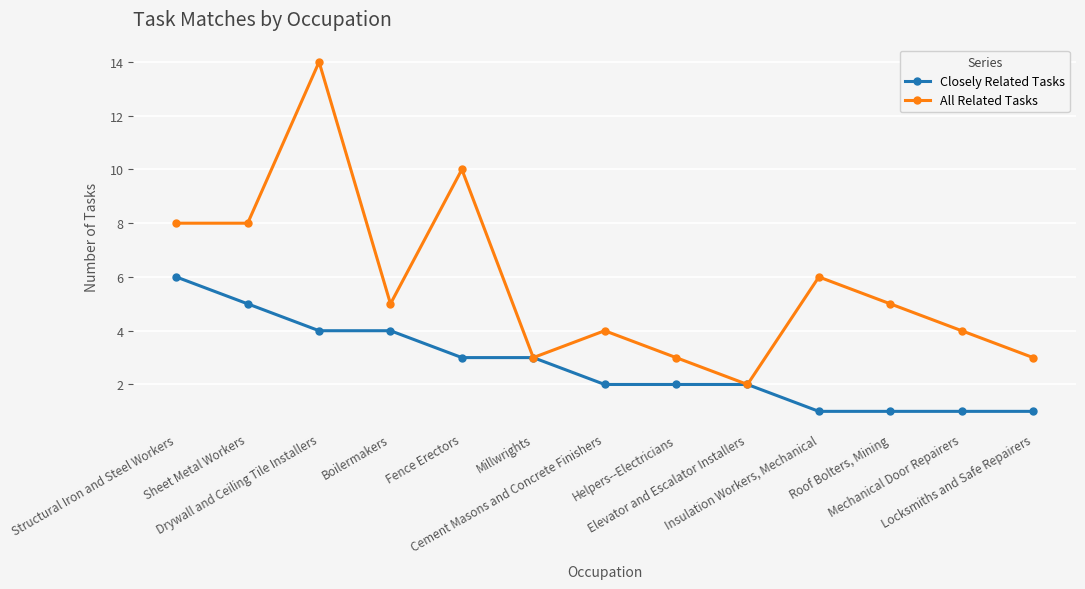

What is the total value across all series at Drywall and Ceiling Tile Installers?

18